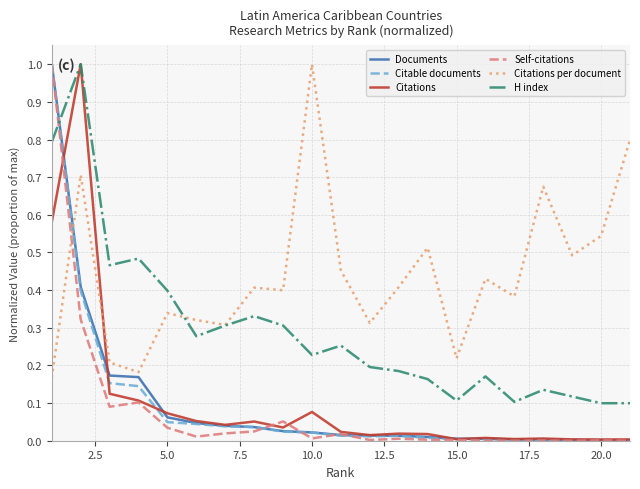

True or false: Citations per document and H index cross at least once.

True